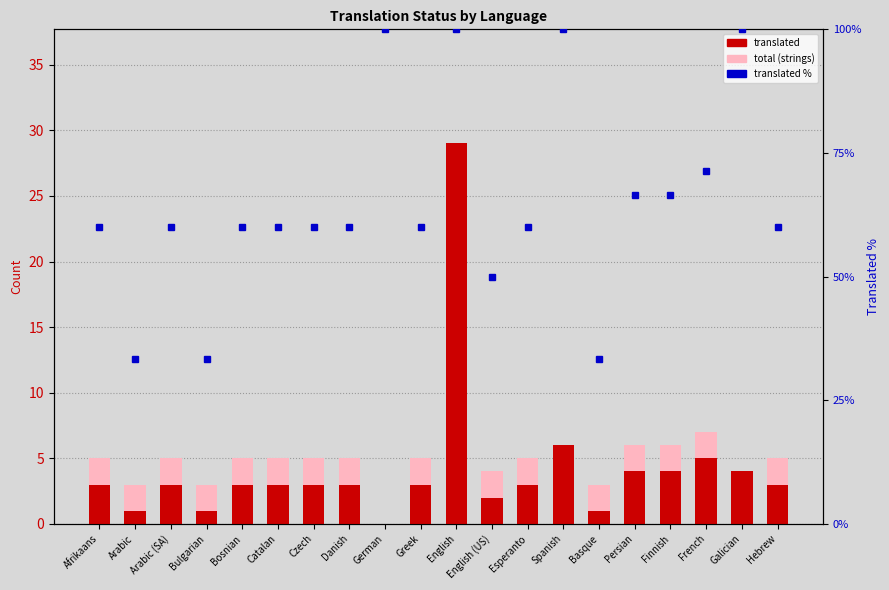

What value does the translated series have at Bulgarian?

1